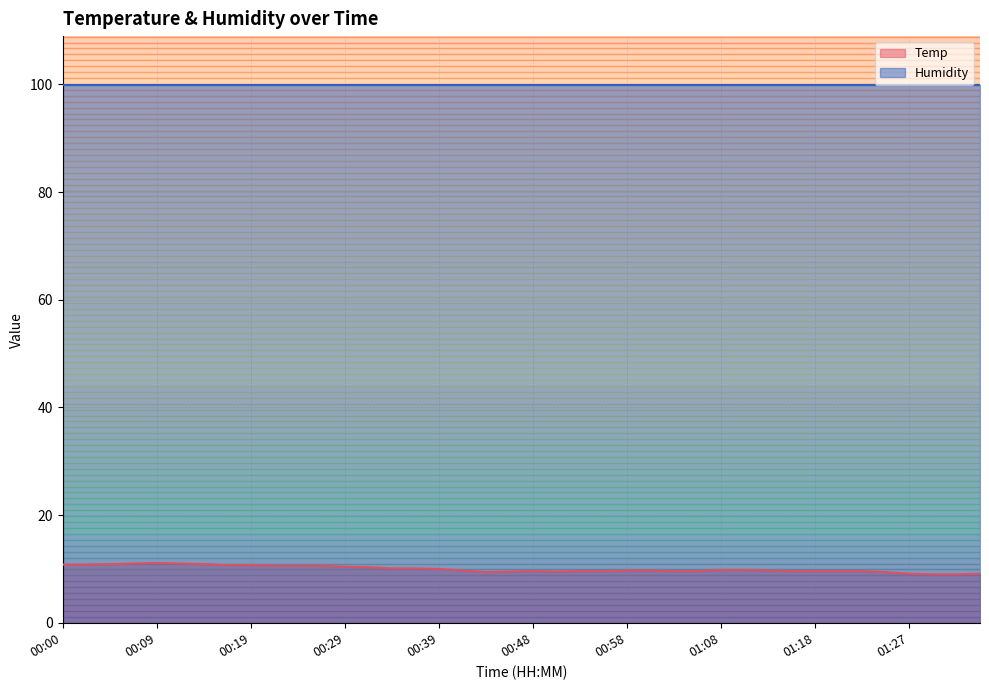

At which category does the data reach its first local peak?

00:09